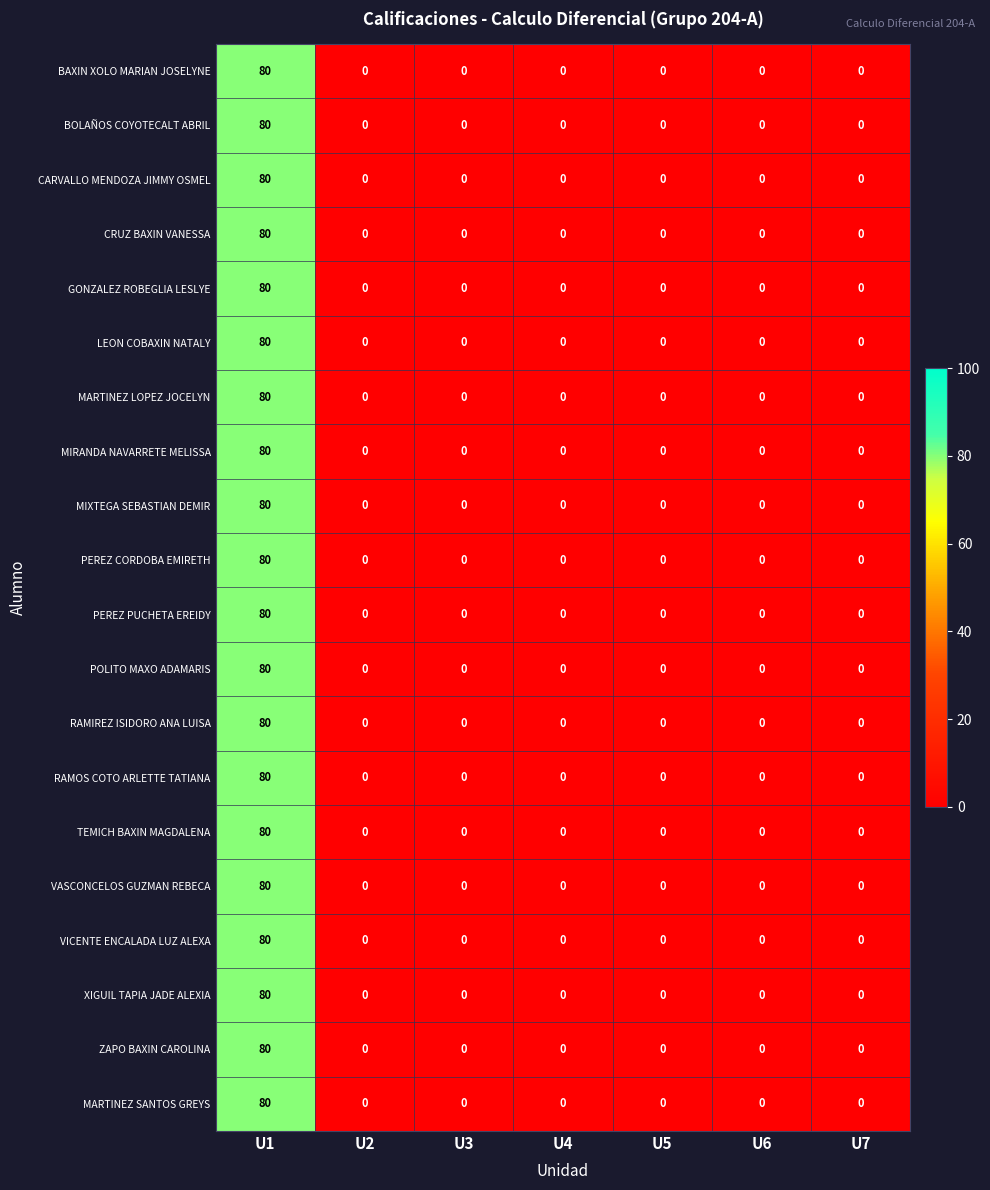

What is the difference between the maximum and minimum values in the ZAPO BAXIN CAROLINA series?

80